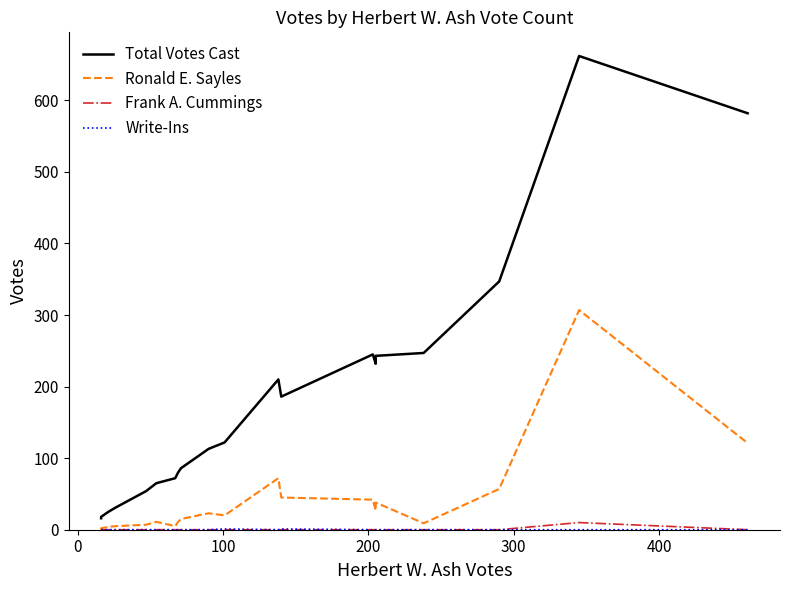

How many lines are shown in the chart?

4